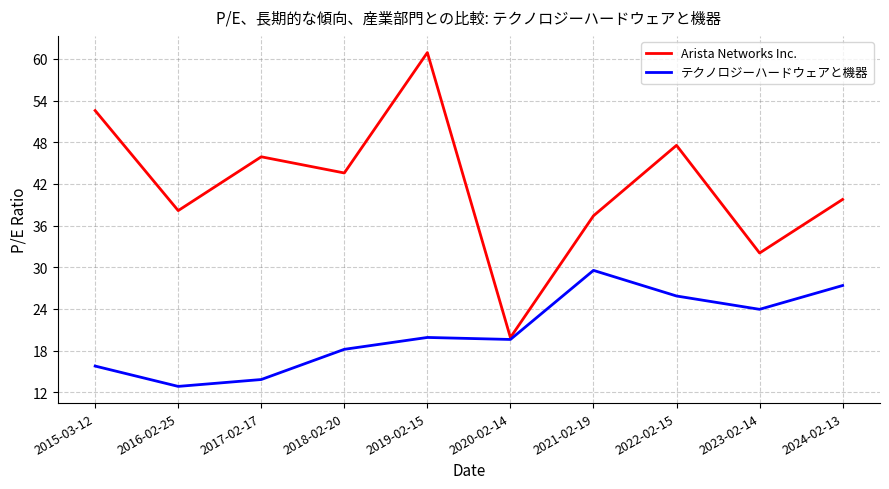

Which series has the largest range (max minus min)?

Arista Networks Inc.